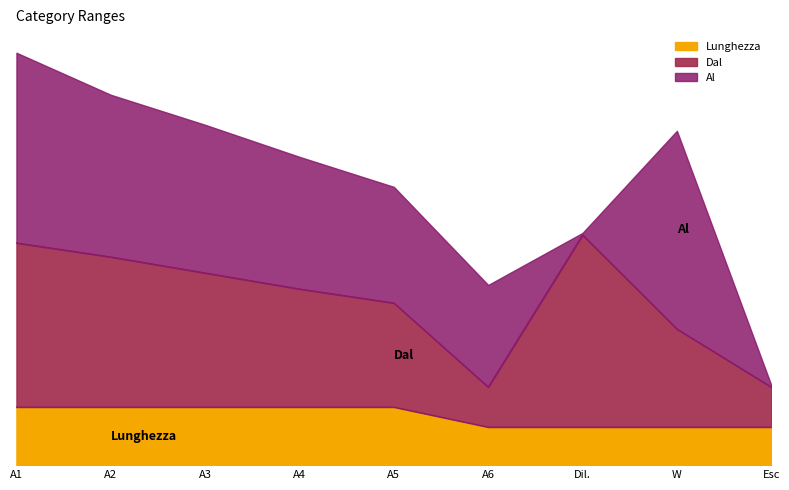

What is the sum of the Lunghezza values at W and A3?

48